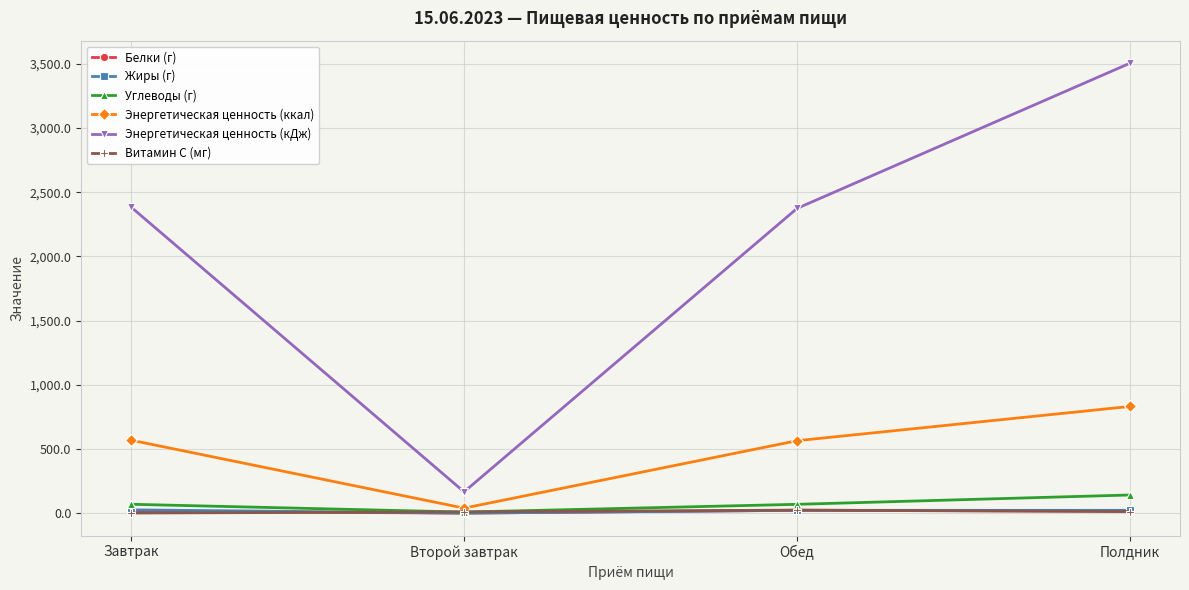

What position from the left is Обед?

3